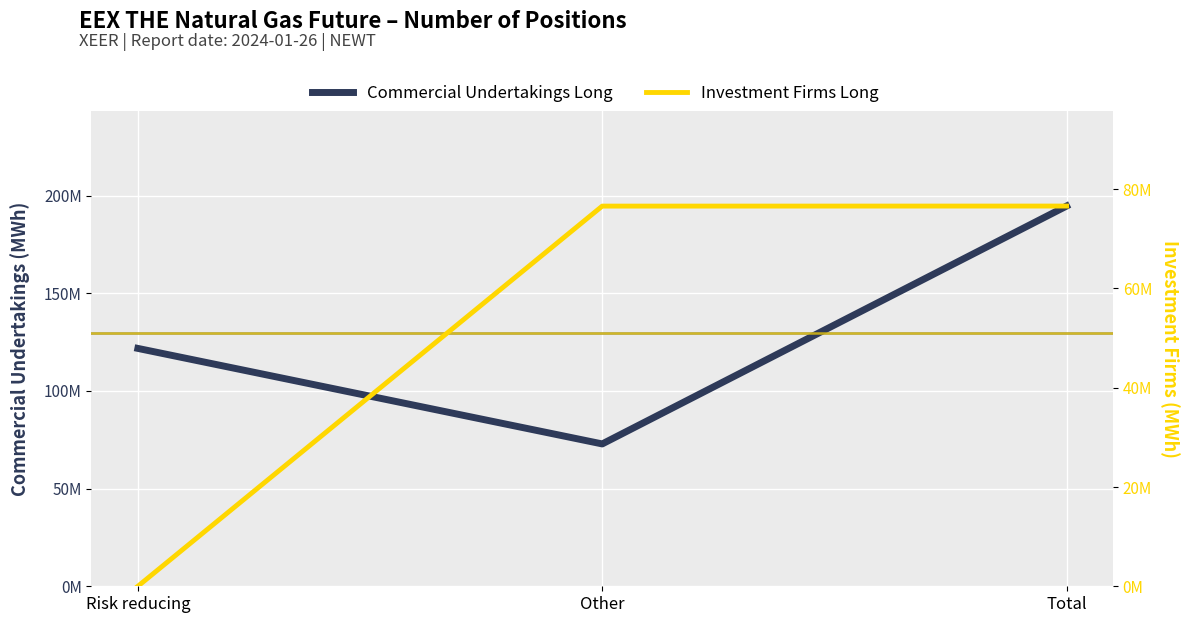

At which label is Commercial Undertakings Long closest to 133794181?

Risk reducing